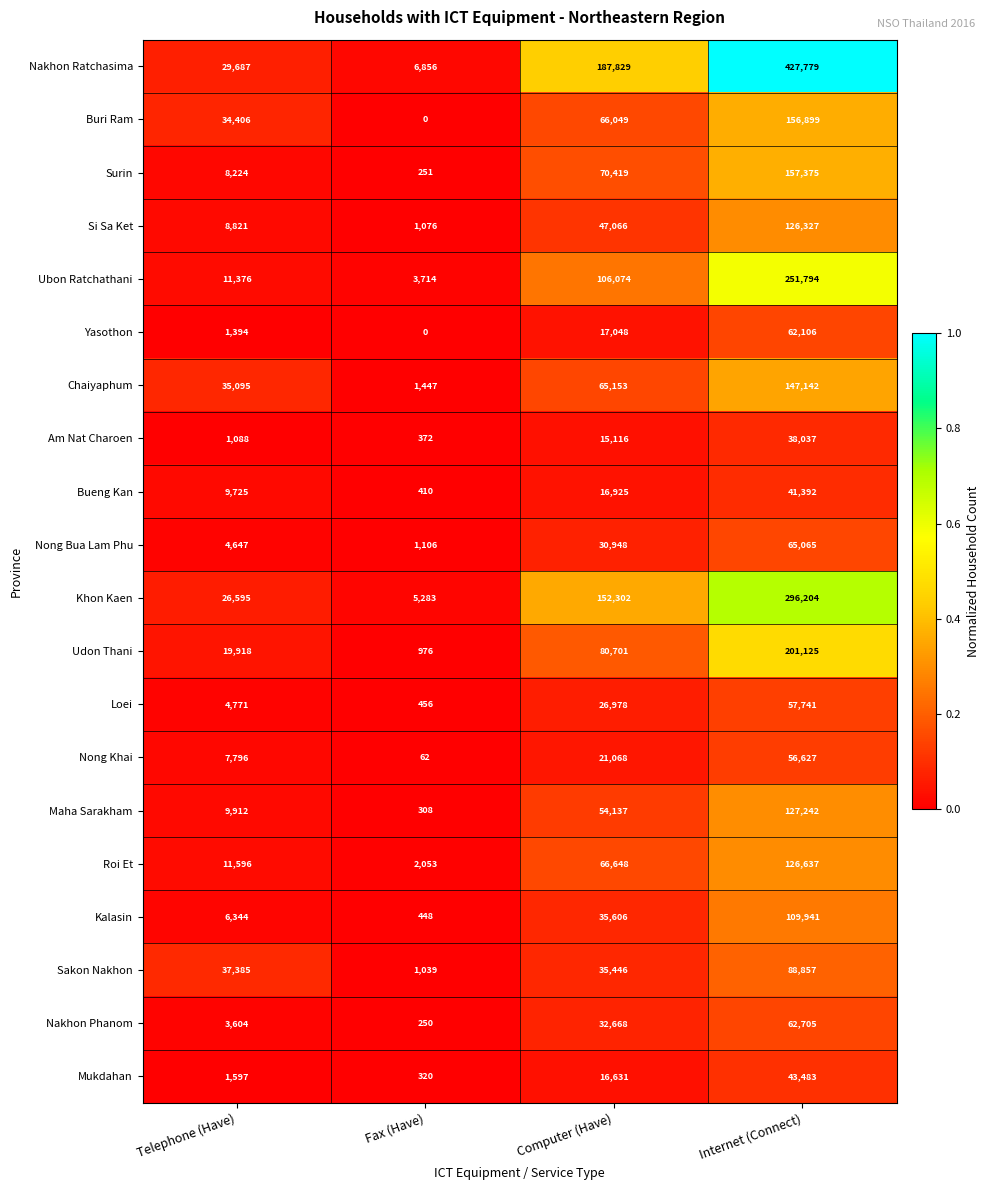

Which category has the lowest value in the Maha Sarakham series?

Fax (Have)